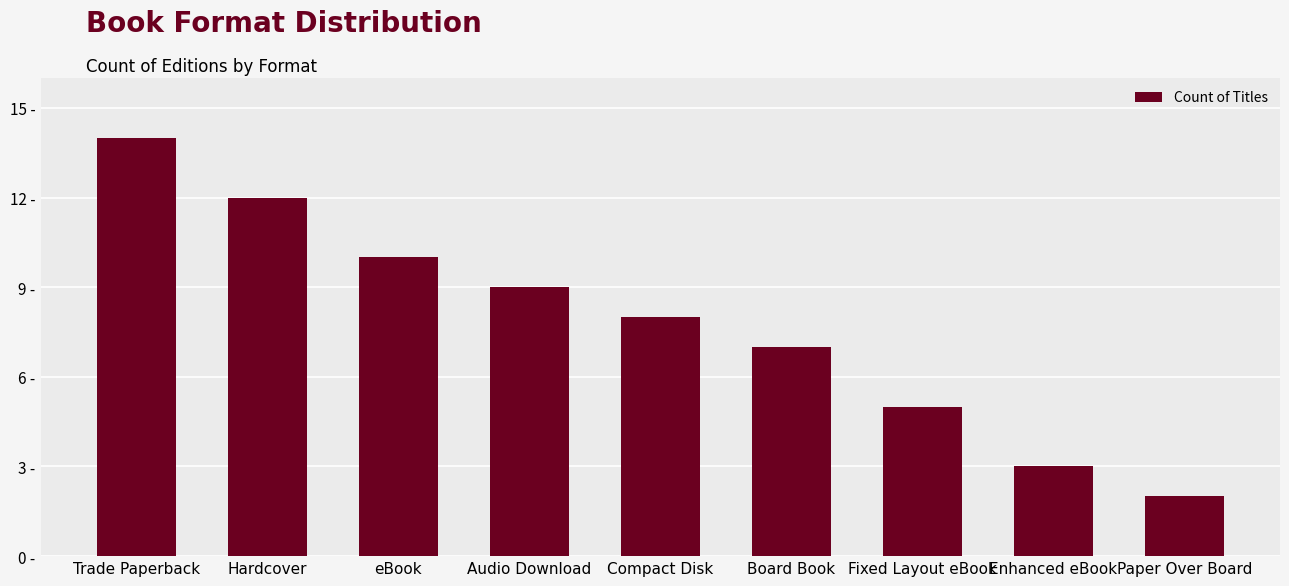

Between Fixed Layout eBook and Hardcover, which is larger?

Hardcover